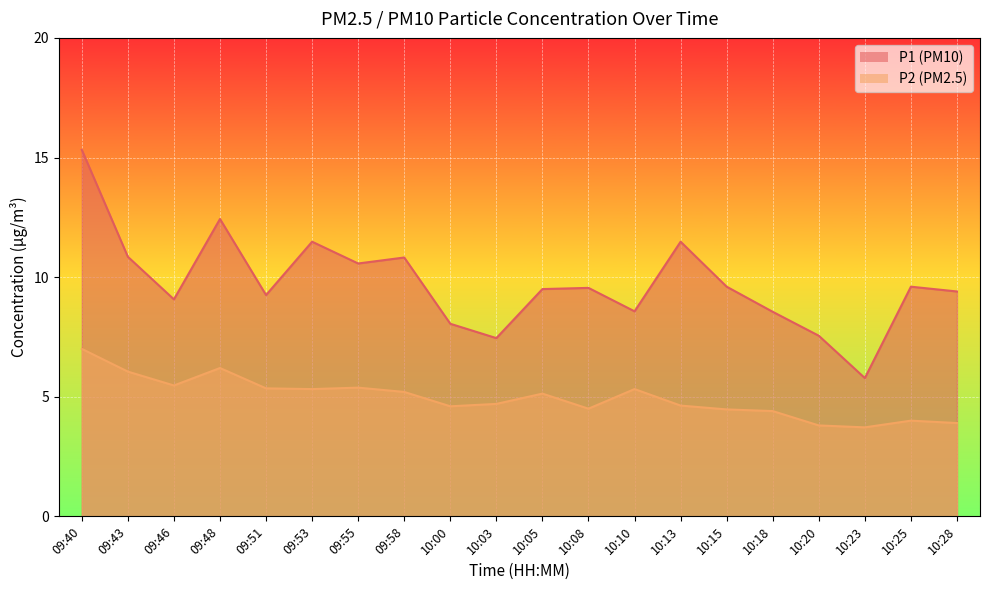

Is the value of P1 at 09:58 greater than the value of P2 at 10:25?

Yes